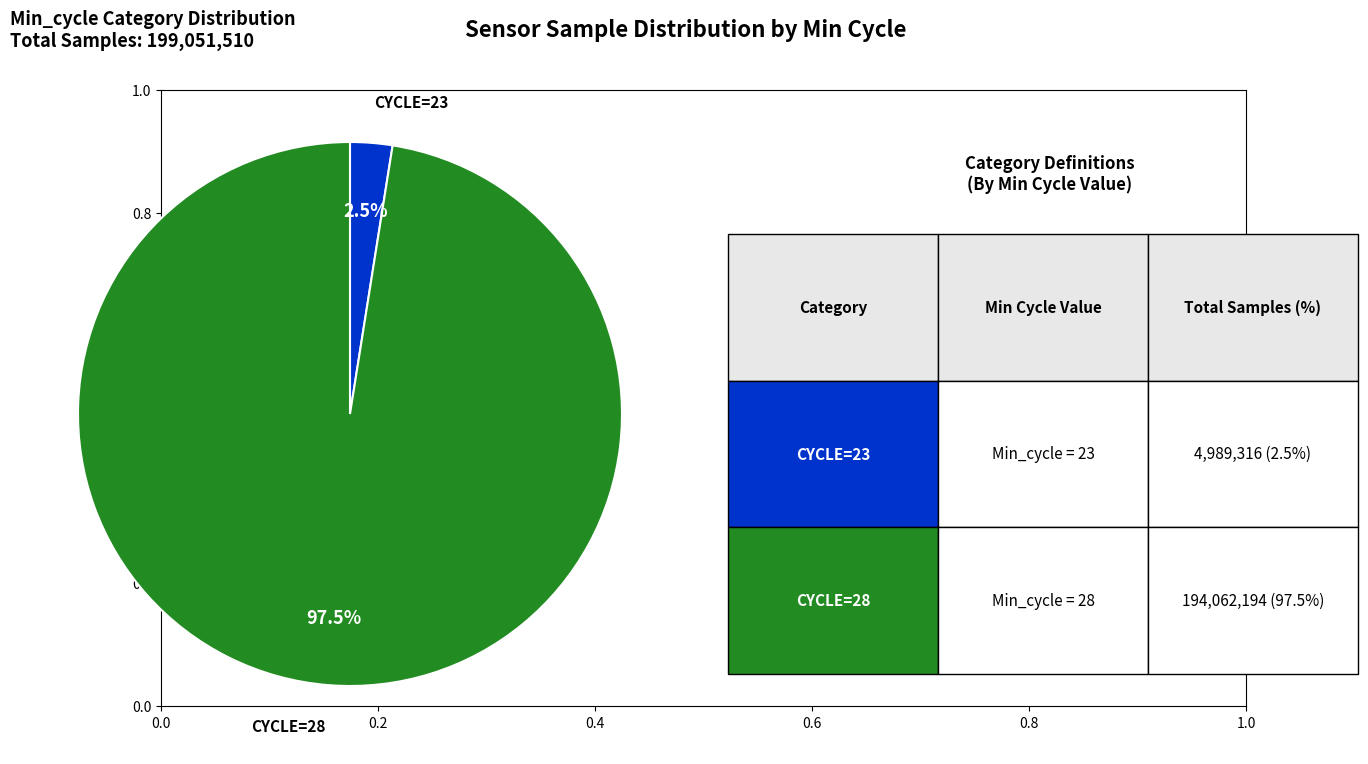

Does any single category account for the majority?

Yes